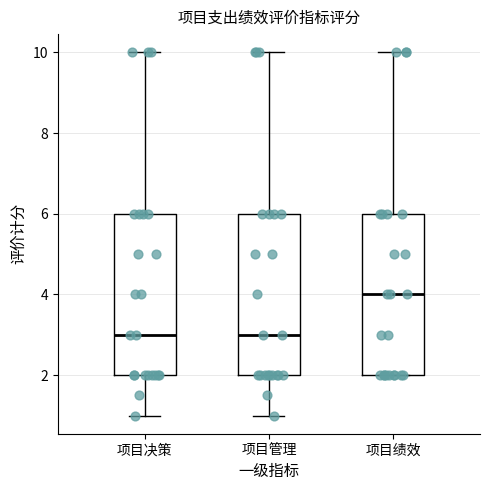

Where does the median line of the box for 项目管理 sit on the y-axis? The values are not printed on the chart, so give them approximately, as read against the axis.

3